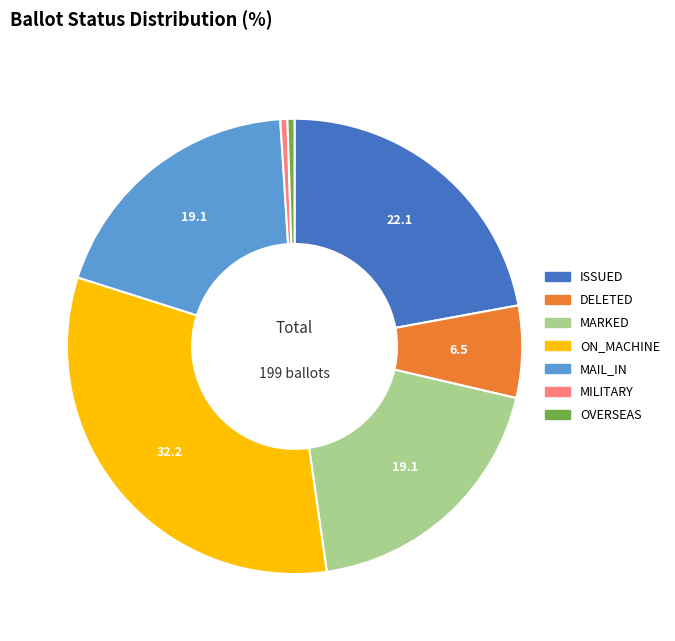

Is it true that MILITARY is 1% of the pie?

True